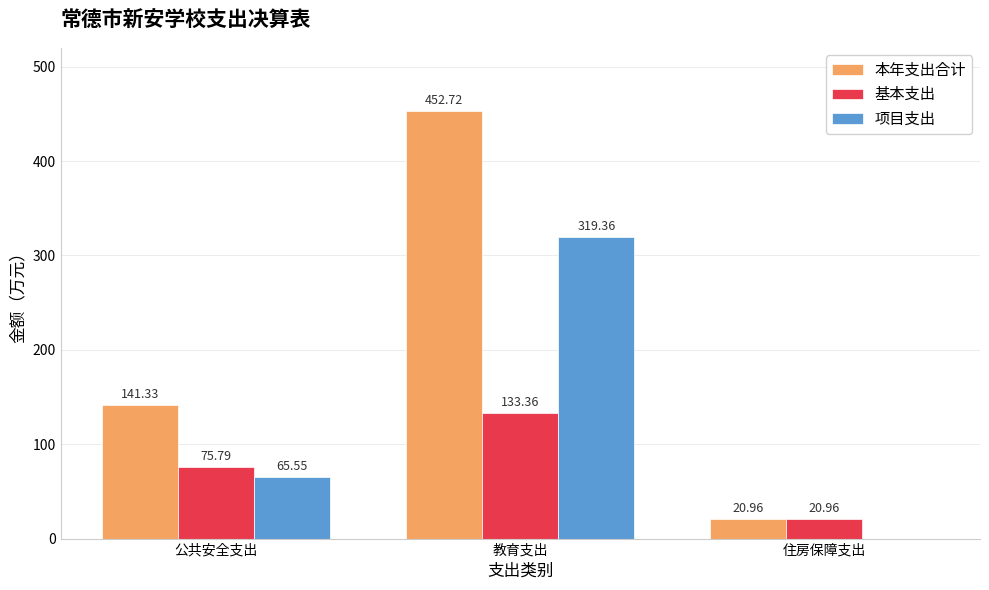

Between 公共安全支出 and 住房保障支出, which series saw the biggest shift?

本年支出合计